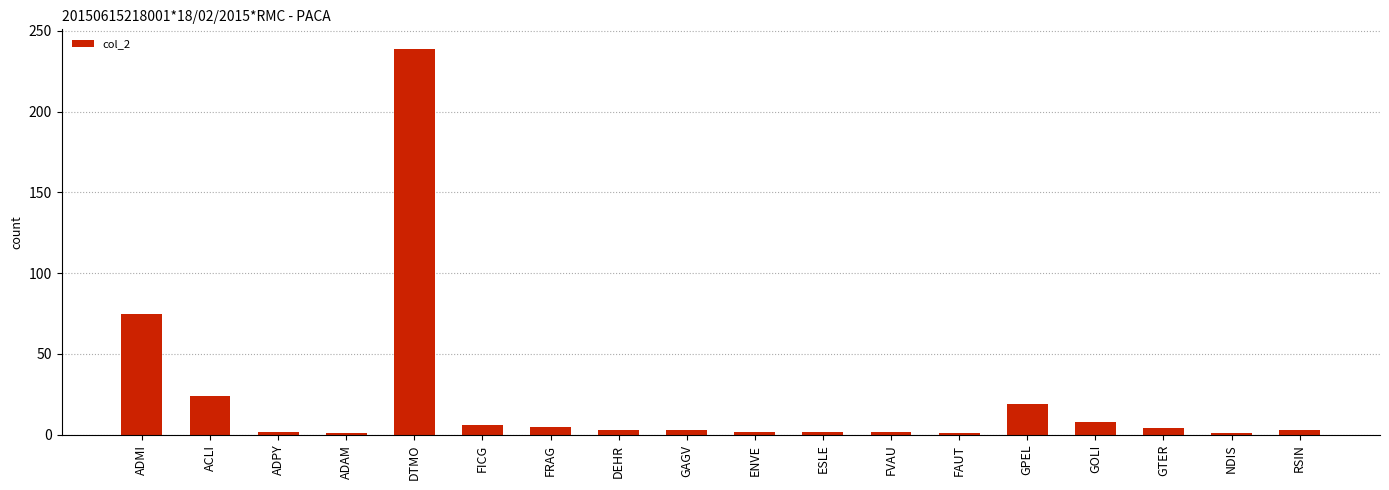

How many categories are shown in the chart?

18